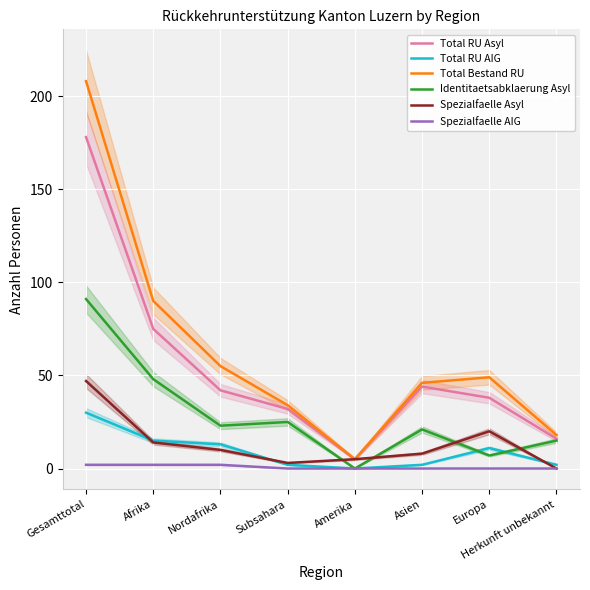

True or false: Total RU AIG has more than 1 points higher than both neighbors.

False